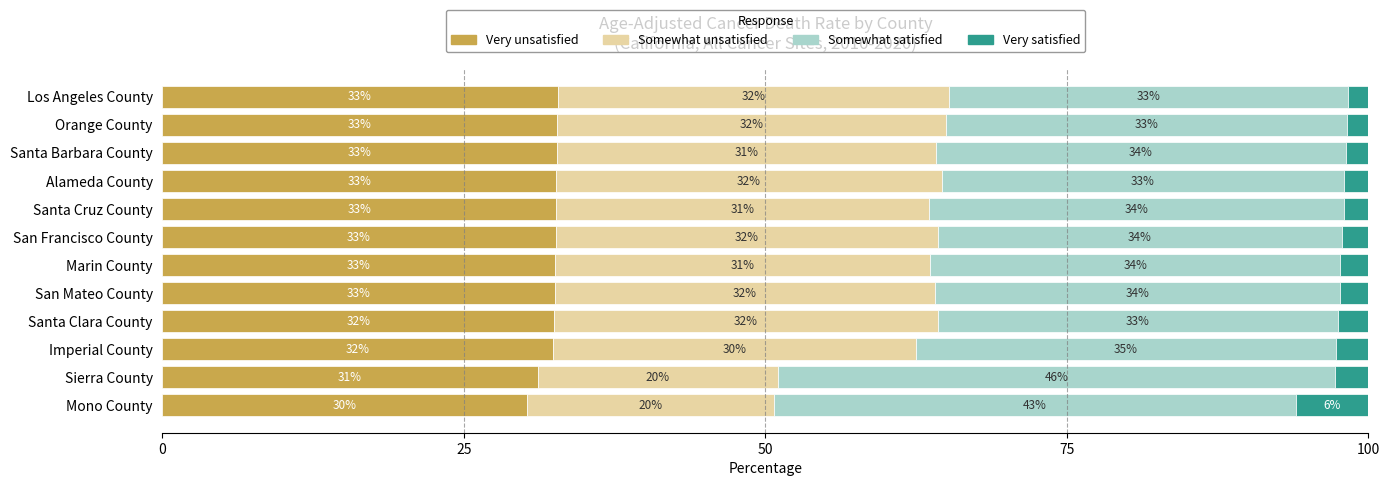

At which label does Very unsatisfied reach its minimum?

Mono County